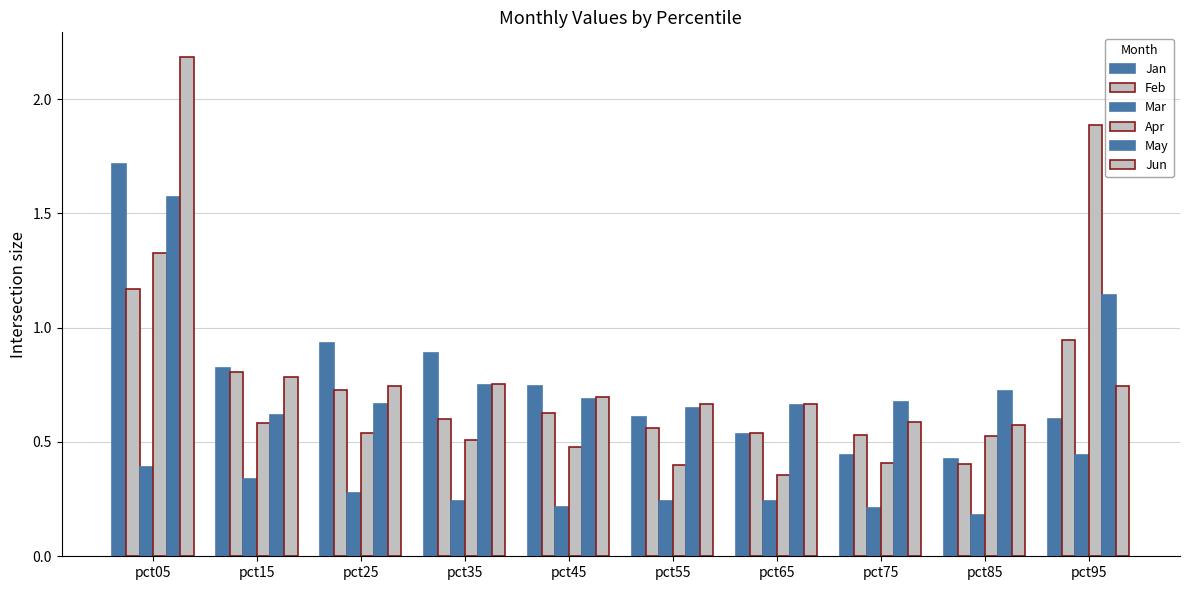

What is the maximum value for Mar?

0.4